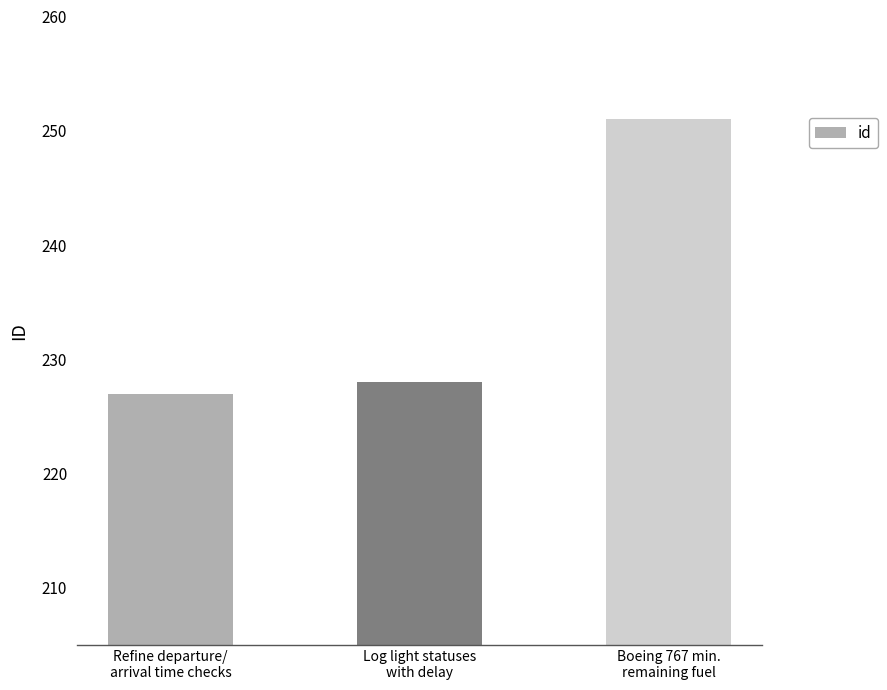

Between Log light statuses
with delay and Boeing 767 min.
remaining fuel, which is larger?

Boeing 767 min.
remaining fuel